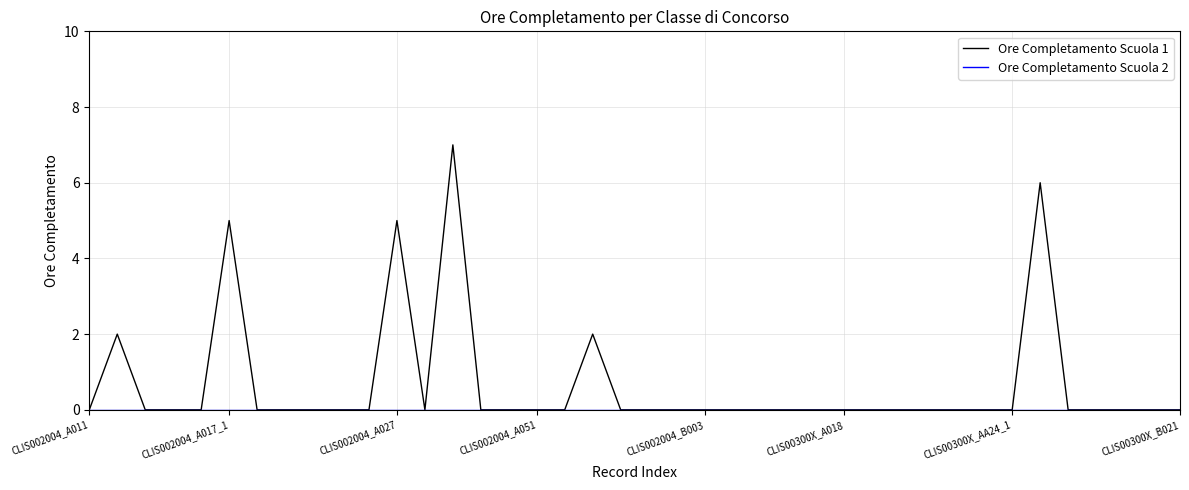

True or false: Ore Completamento Scuola 1 has more than 1 points higher than both neighbors.

True